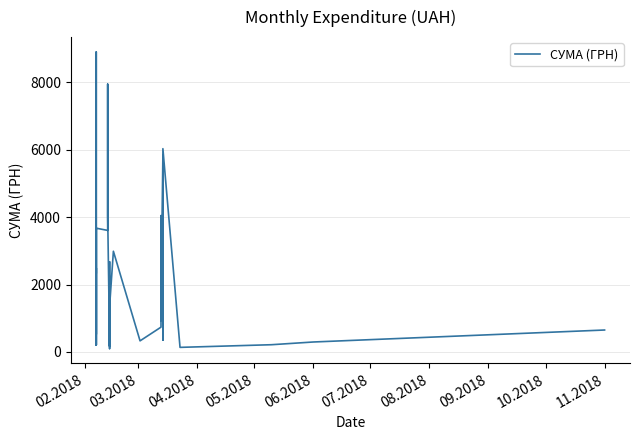

Is it true that the value at 08.2018 is 1043.7?

False